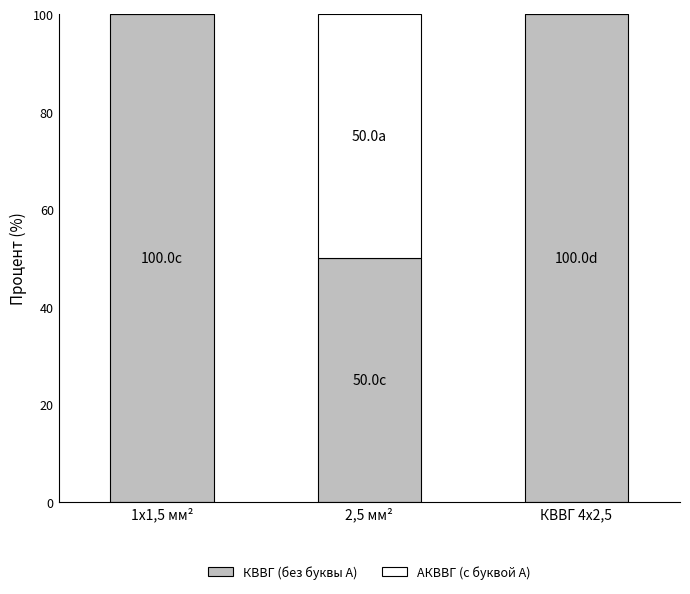

True or false: КВВГ (без буквы А) has a value of 87 at 2,5 мм².

False